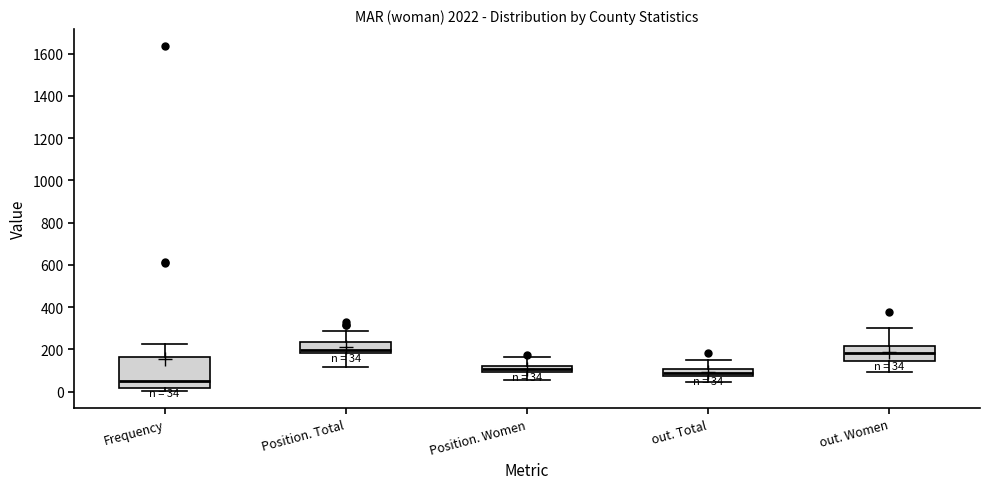

Which box's median line is the lowest?

Frequency